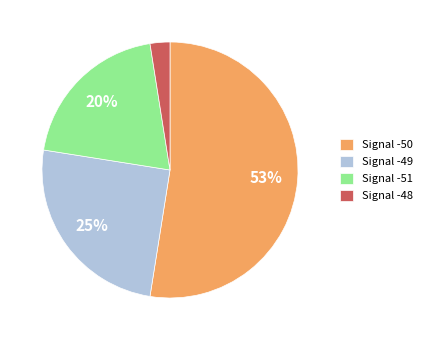

Which category accounts for the majority?

Signal -50